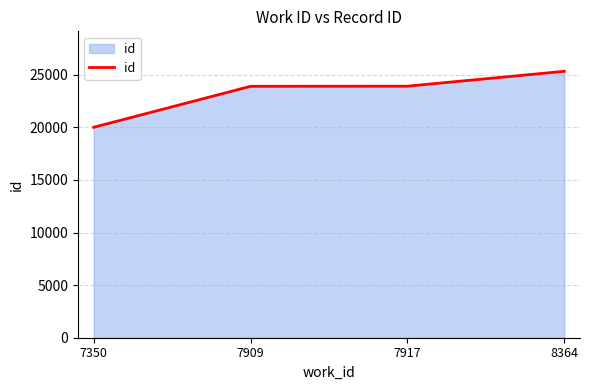

At which category does the chart reach its peak across all series?

8364